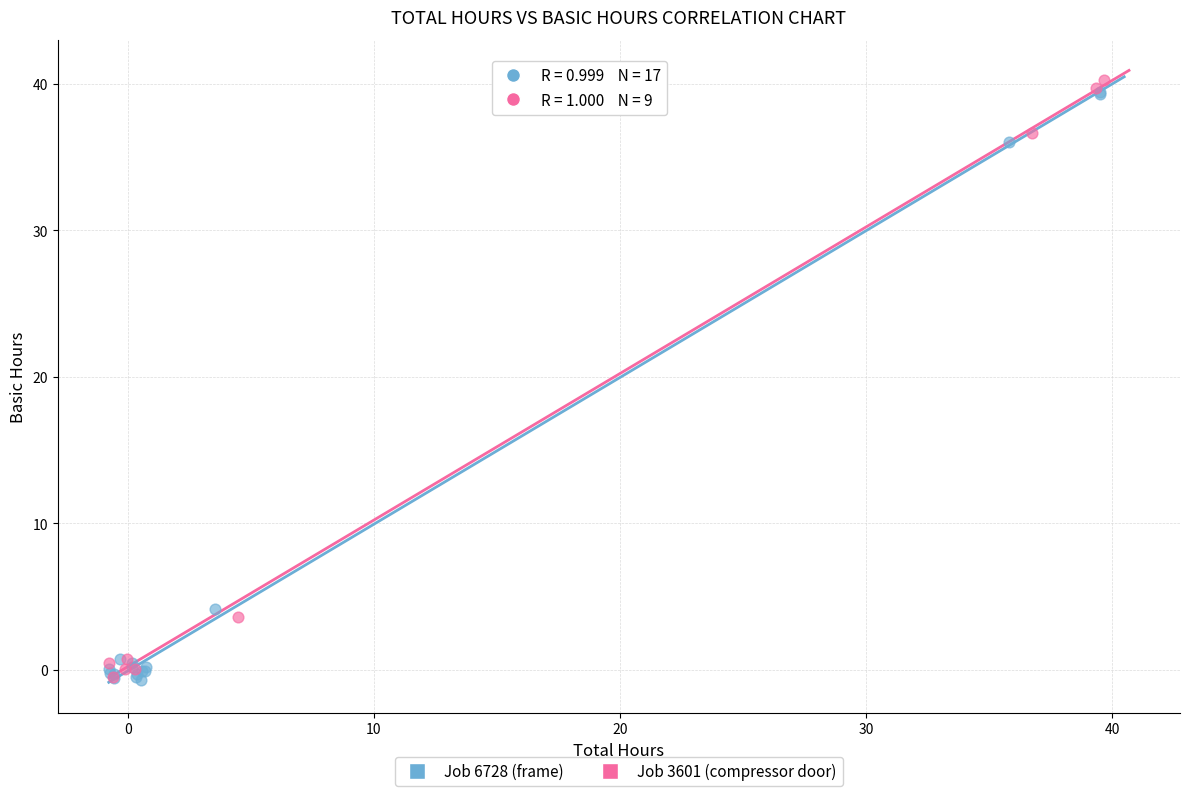

Which series has the widest spread of Y values?

Job 3601 (compressor door)